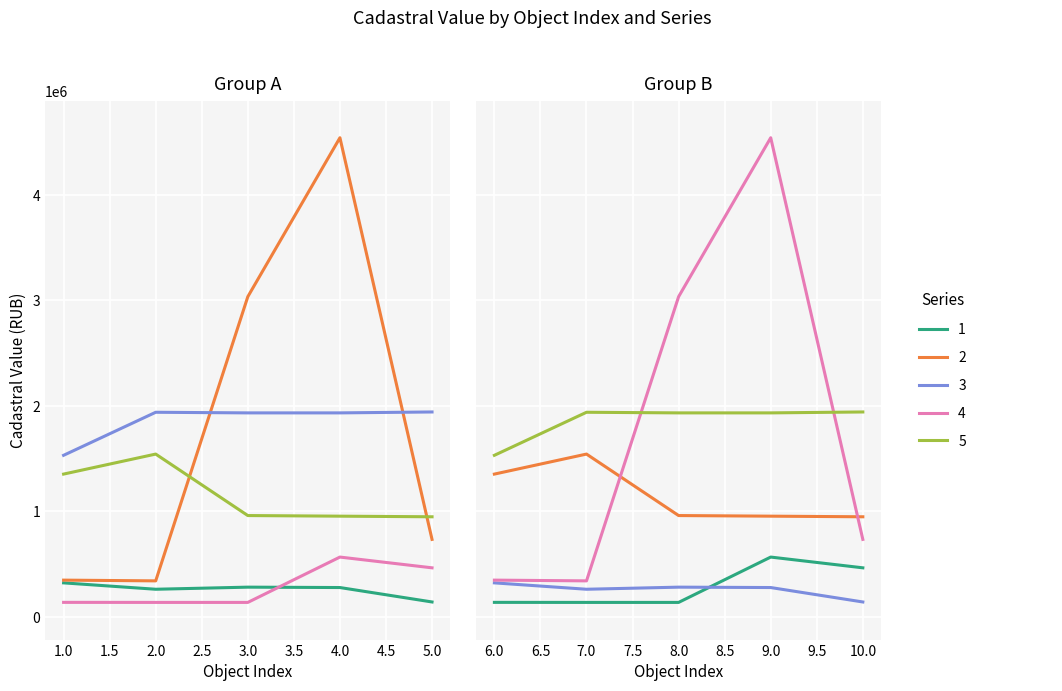

After their last crossing, which series has the higher values: 3 or 4?

4